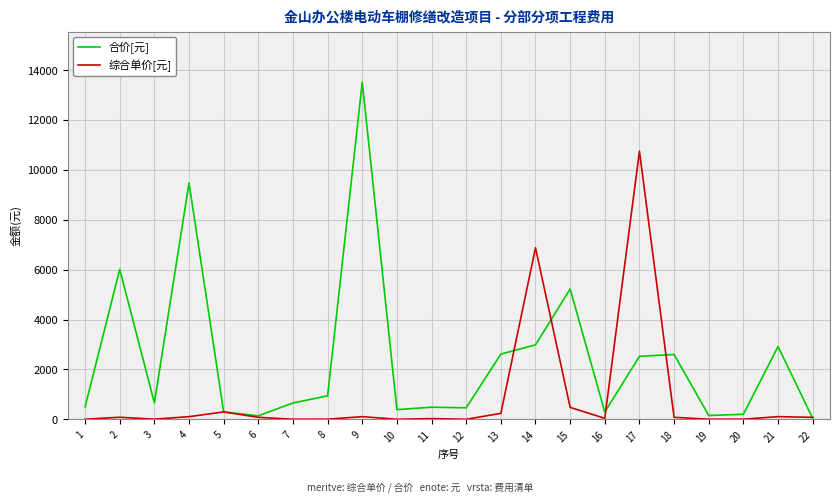

Which series changed the most between 8 and 21?

合价[元]